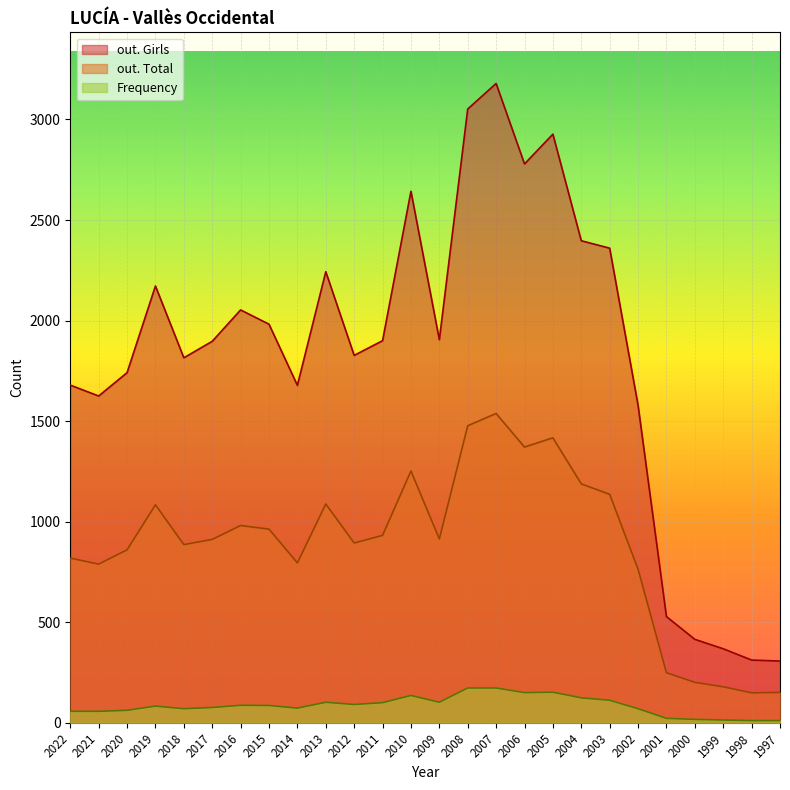

Rank the categories by out. Total value from lowest to highest.

1998, 1997, 1999, 2000, 2001, 2002, 2021, 2014, 2022, 2020, 2018, 2012, 2017, 2009, 2011, 2015, 2016, 2019, 2013, 2003, 2004, 2010, 2006, 2005, 2008, 2007